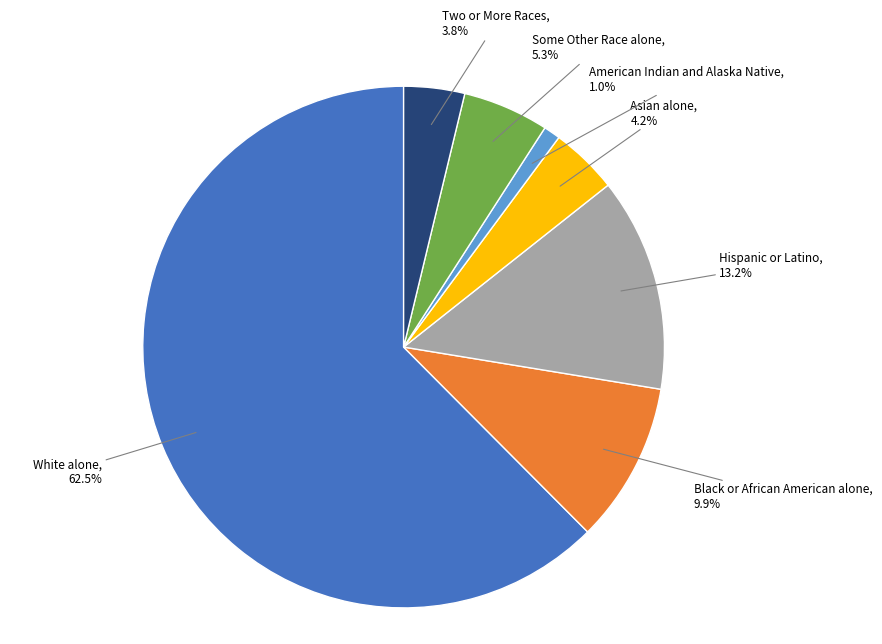

Does any single category account for the majority?

Yes